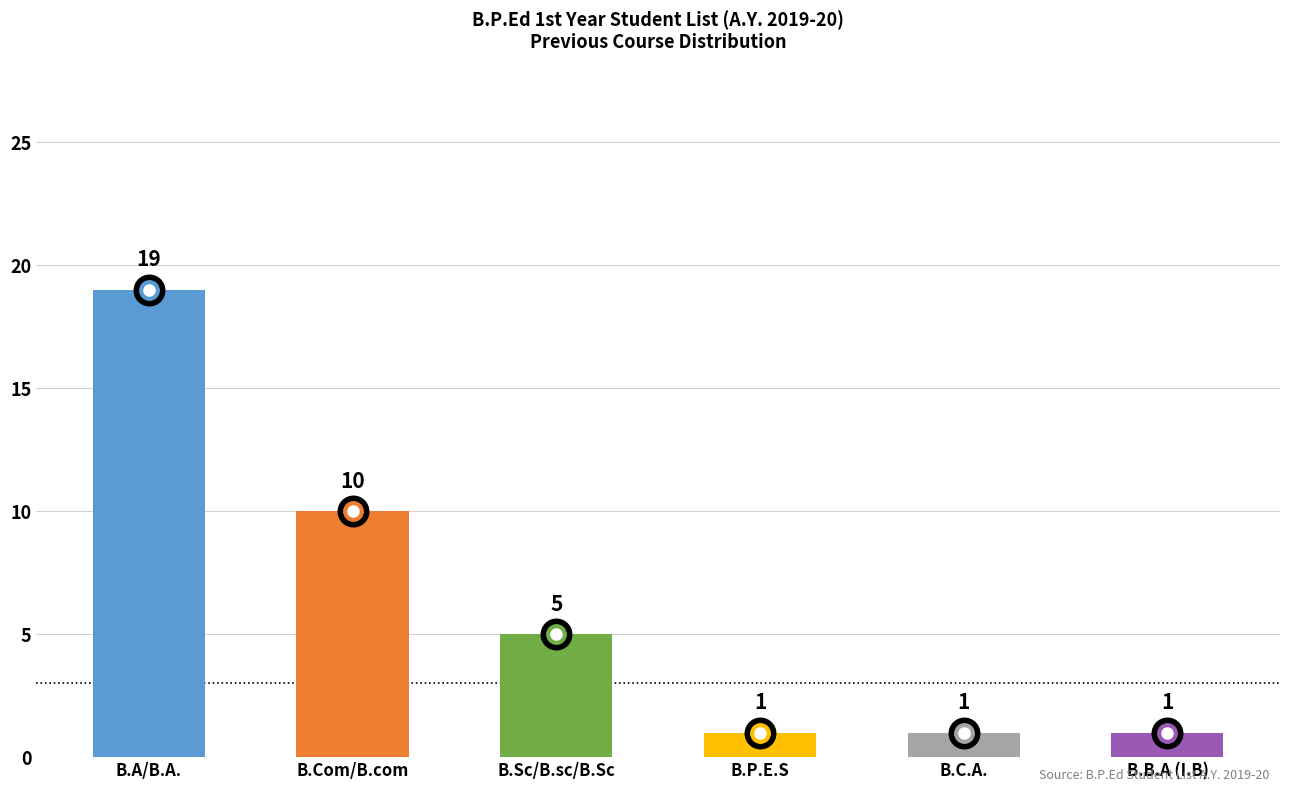

What is the greatest value displayed?

19